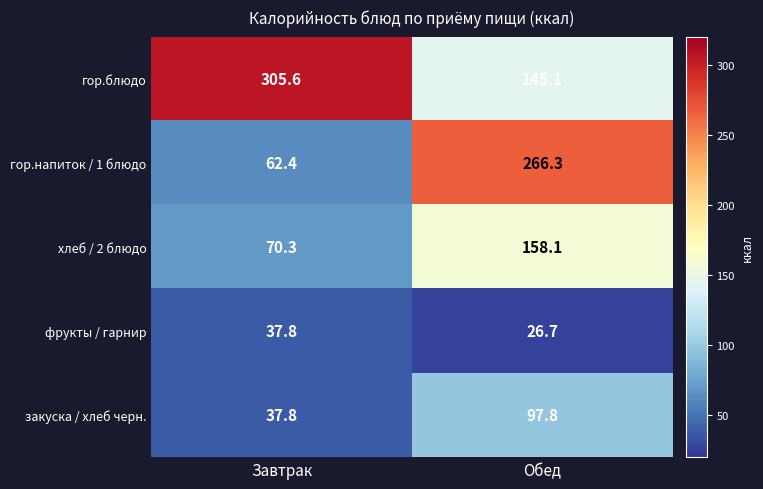

At which category is the sum across all series the highest?

Обед